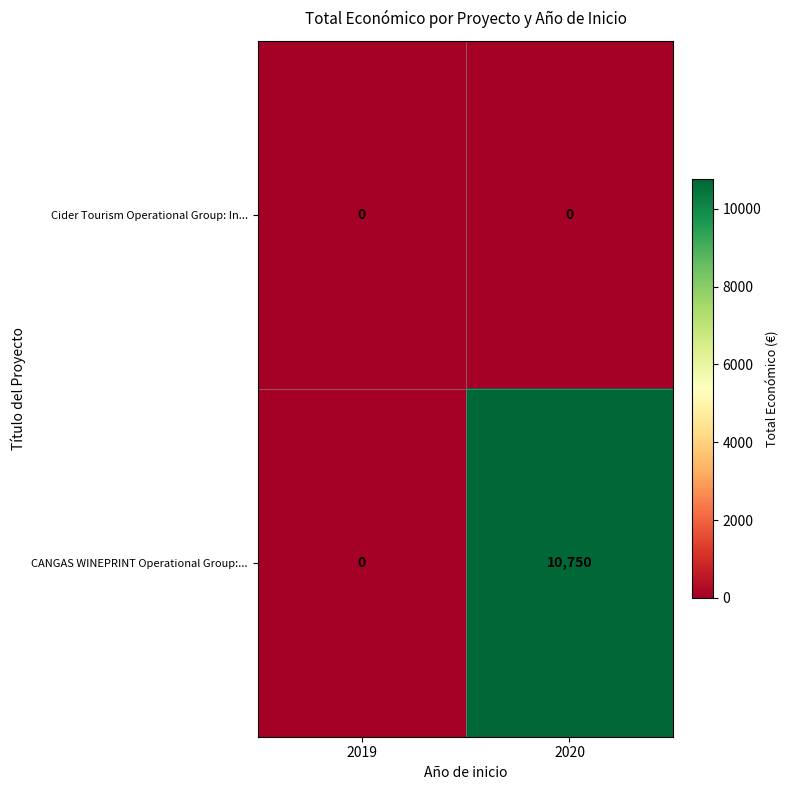

Which series has the largest range (max minus min)?

CANGAS WINEPRINT Operational Group:...